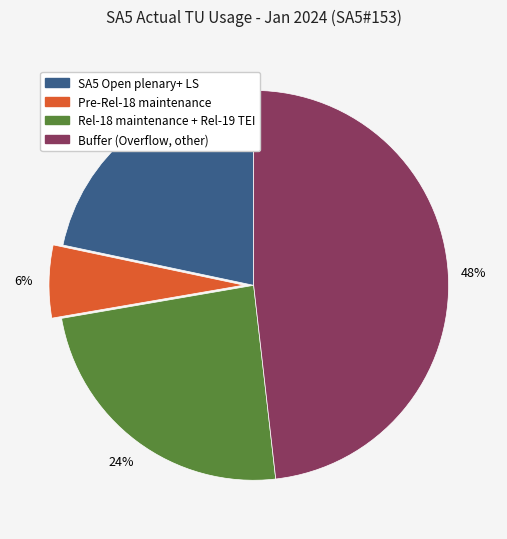

True or false: Pre-Rel-18 maintenance accounts for 6% of the total.

True